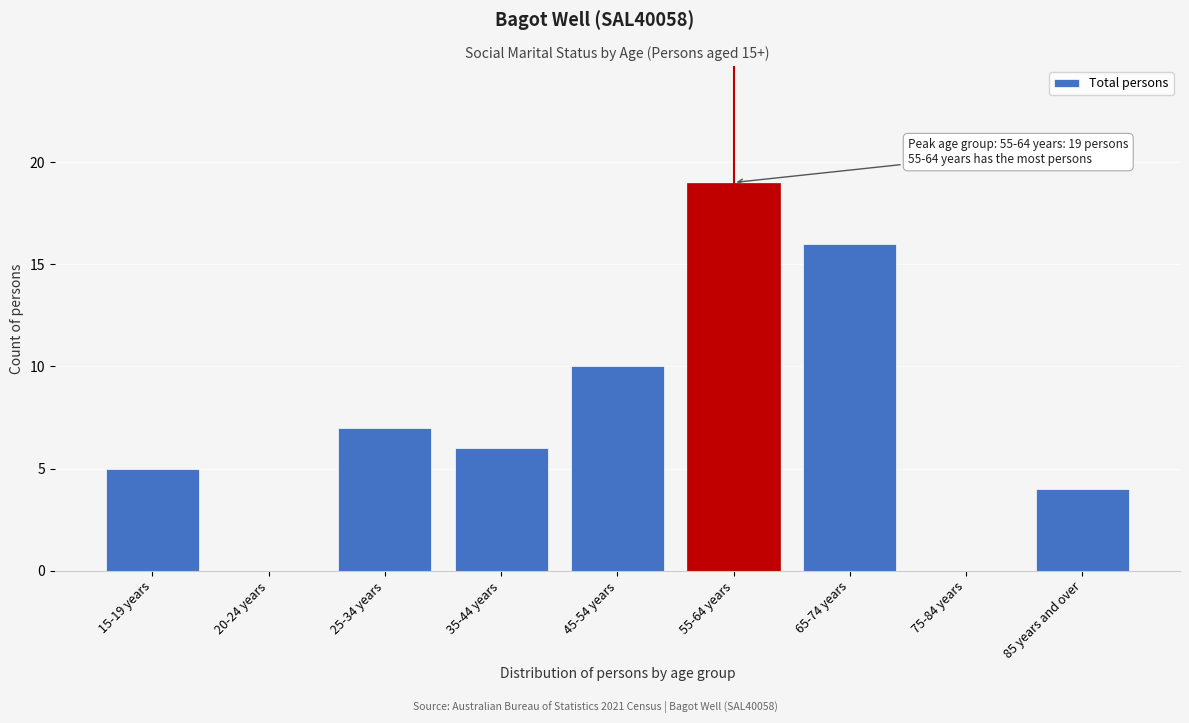

Reading right to left, what are all the values shown in this chart?

85 years and over=4	75-84 years=0	65-74 years=16	55-64 years=19	45-54 years=10	35-44 years=6	25-34 years=7	20-24 years=0	15-19 years=5